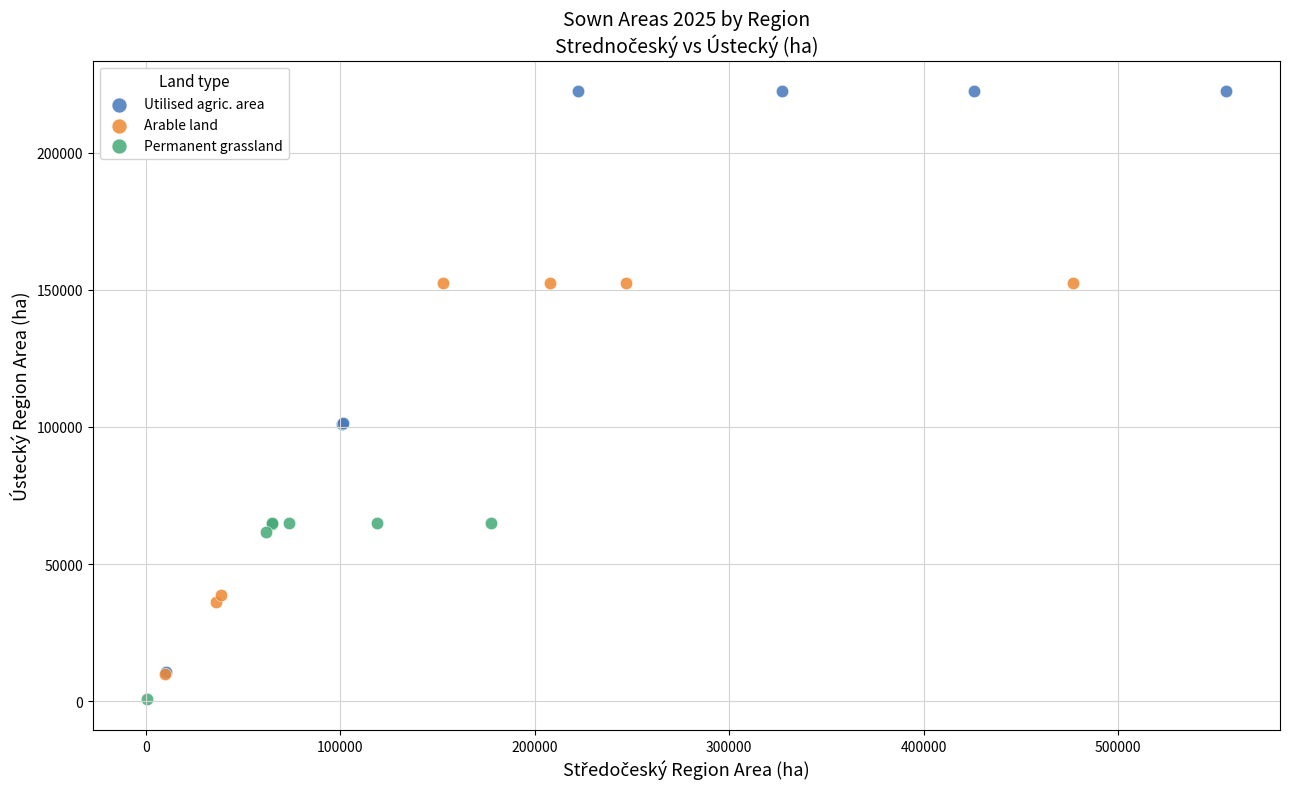

Which series contains the lowest Y value?

Permanent grassland